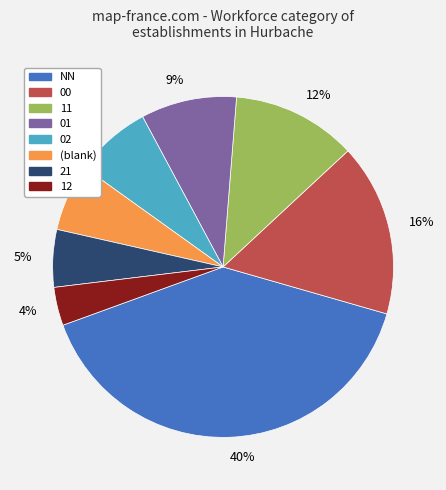

Between 12 and (blank), which is larger?

(blank)